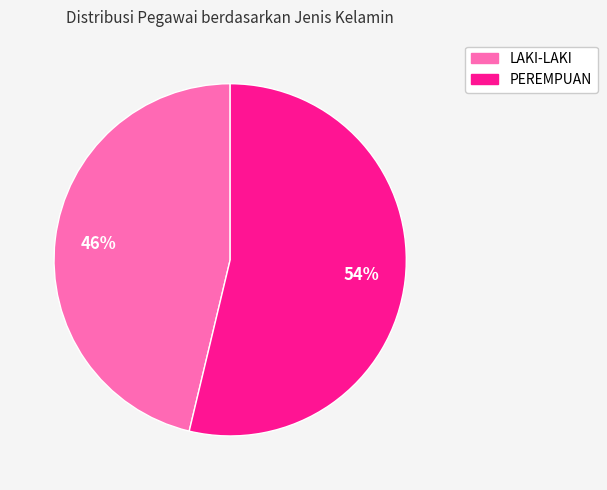

Count the number of slices in the pie.

2